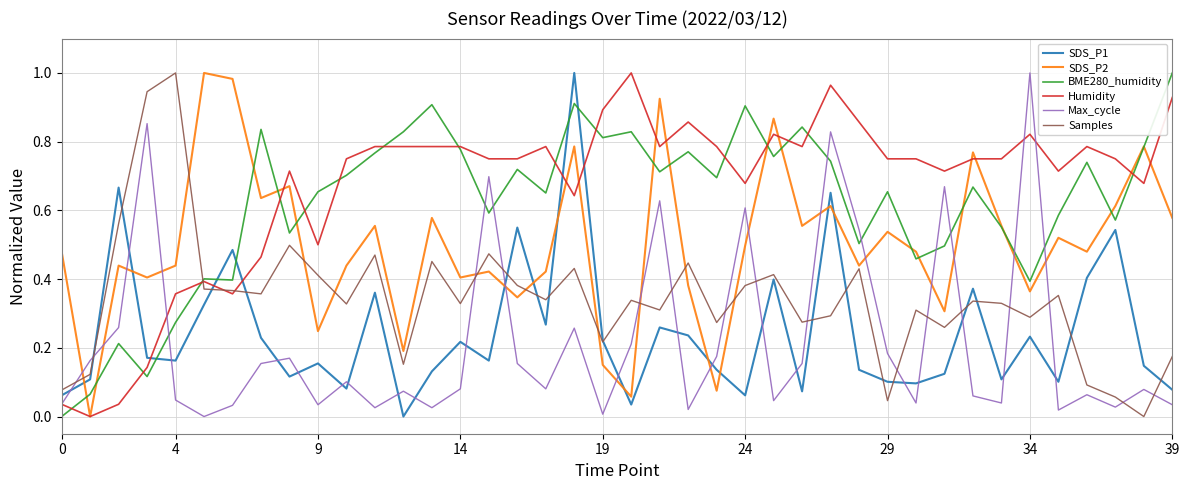

True or false: SDS_P2 and Max_cycle cross at least once.

True